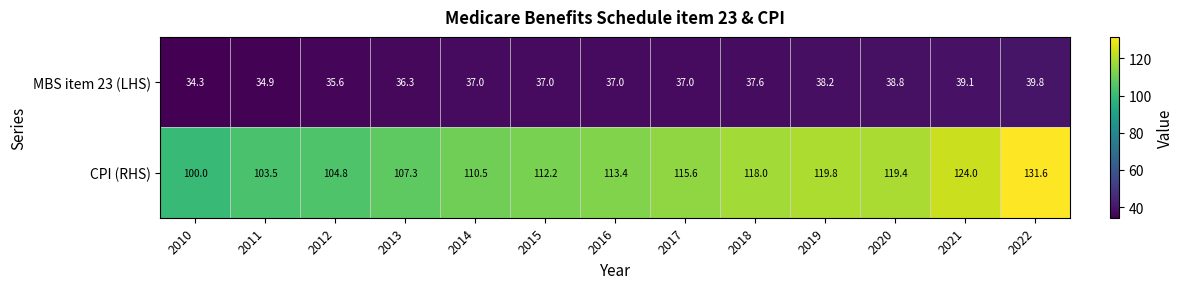

What is the total value across all series at 2010?

134.3